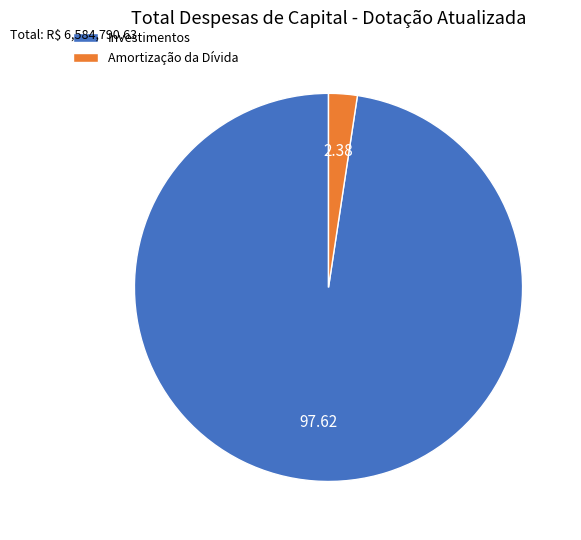

Rank the categories by value from lowest to highest.

Amortização da Dívida, Investimentos